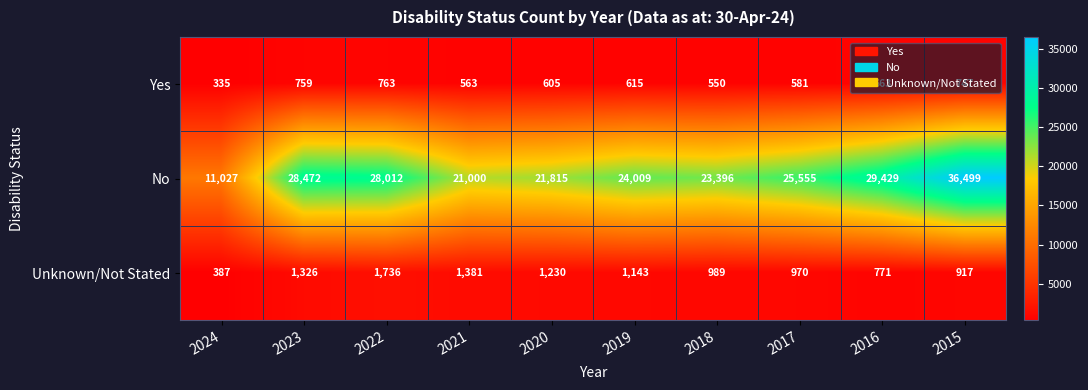

What is the difference between the maximum and minimum values in the No series?

25472